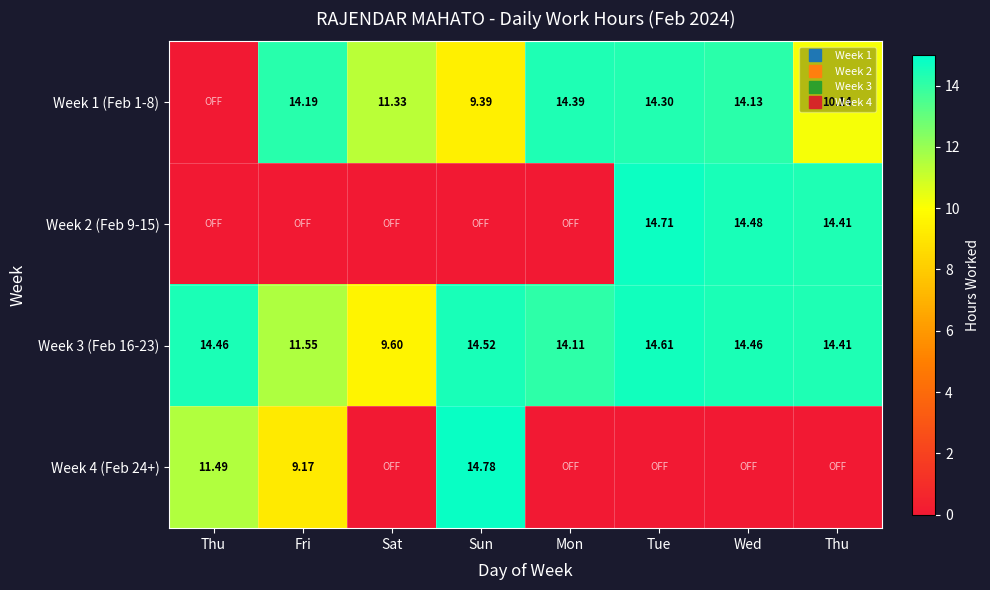

What is the maximum value for Week 1 (Feb 1-8)?

14.4